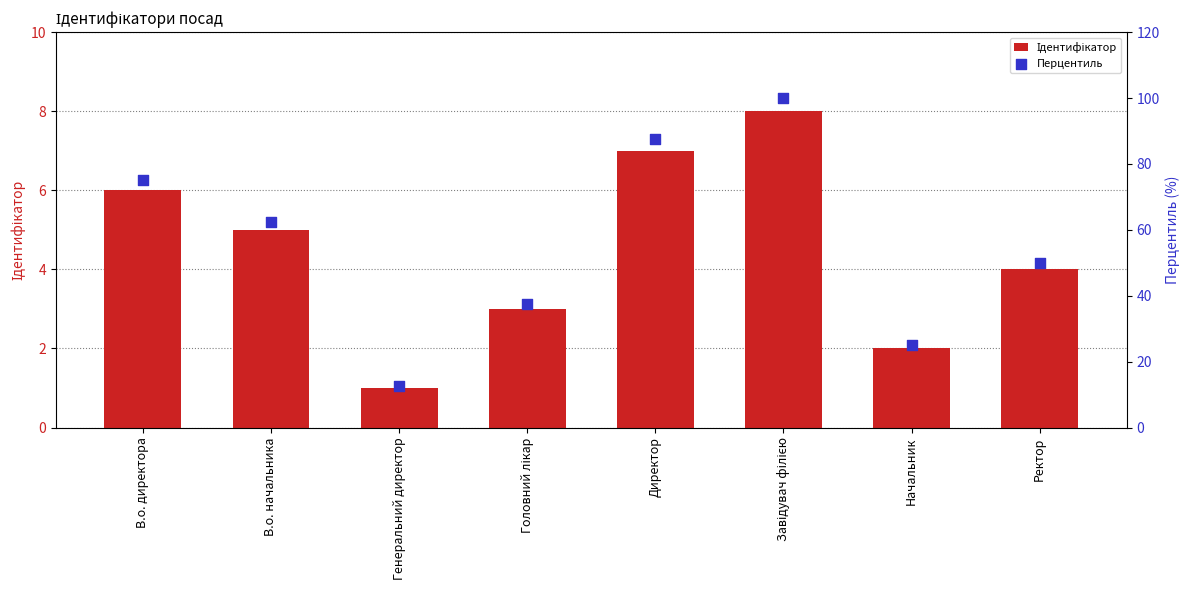

Which series has the largest total across all categories?

Перцентиль